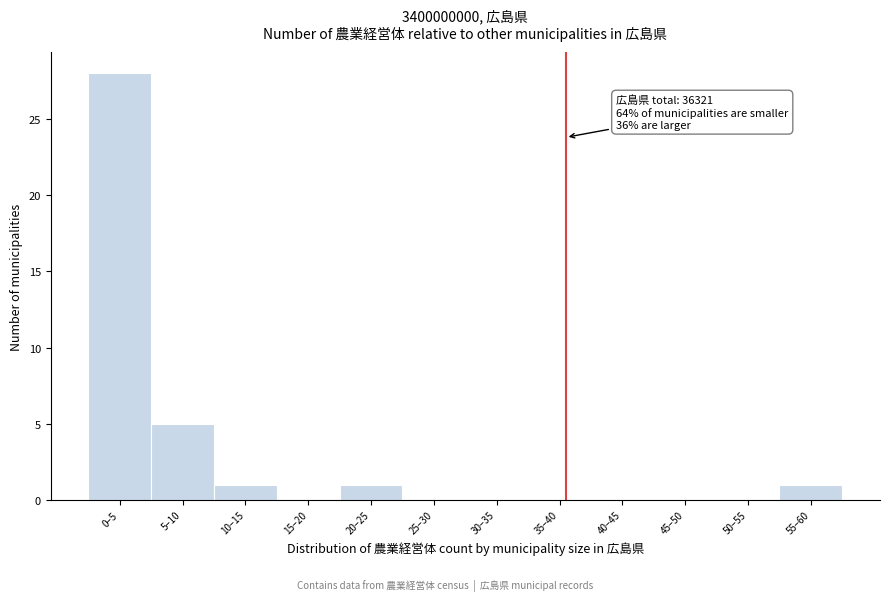

Reading right to left, extract all data points from this chart.

55–60=1	50–55=0	45–50=0	40–45=0	35–40=0	30–35=0	25–30=0	20–25=1	15–20=0	10–15=1	5–10=5	0–5=28